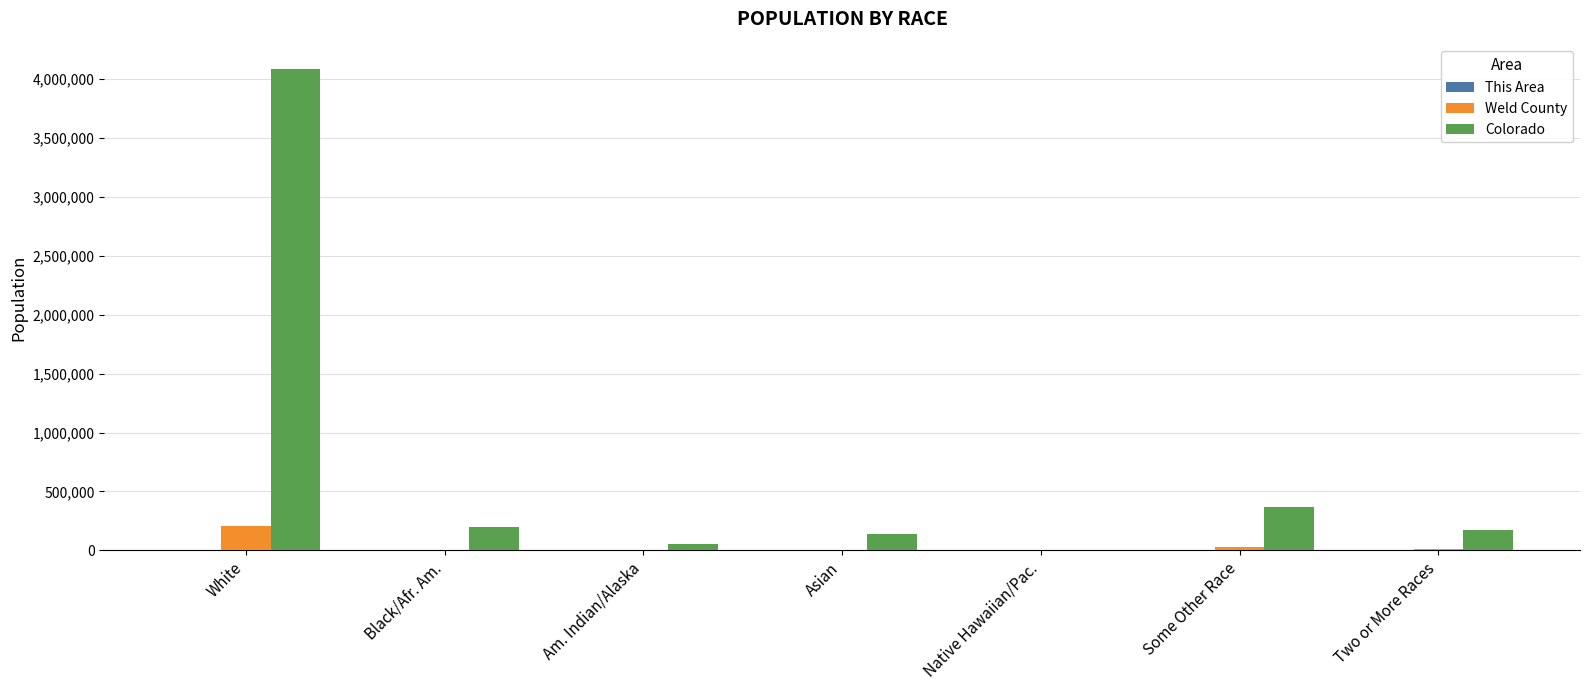

Which category has the highest value across all series?

White